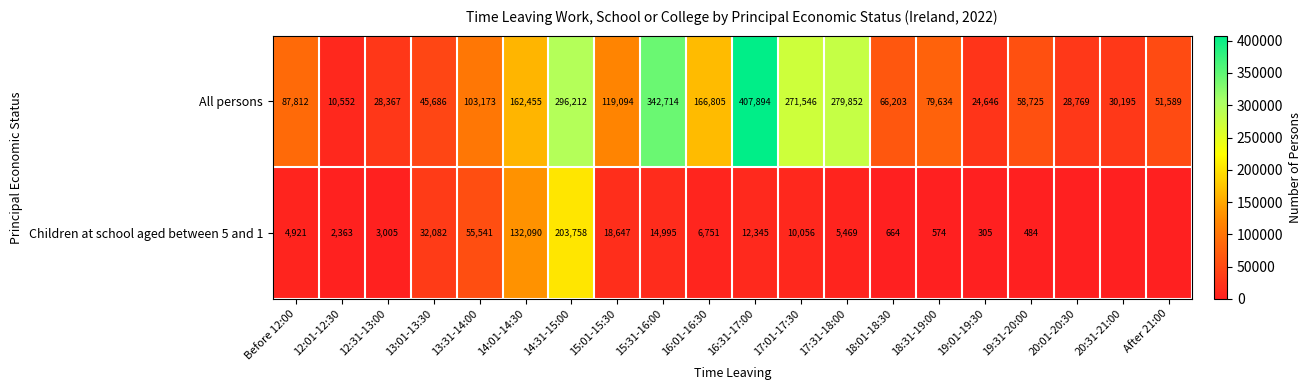

The Children at school aged between 5 and 1 series shows 364 at 18:31-19:00. True or false?

False